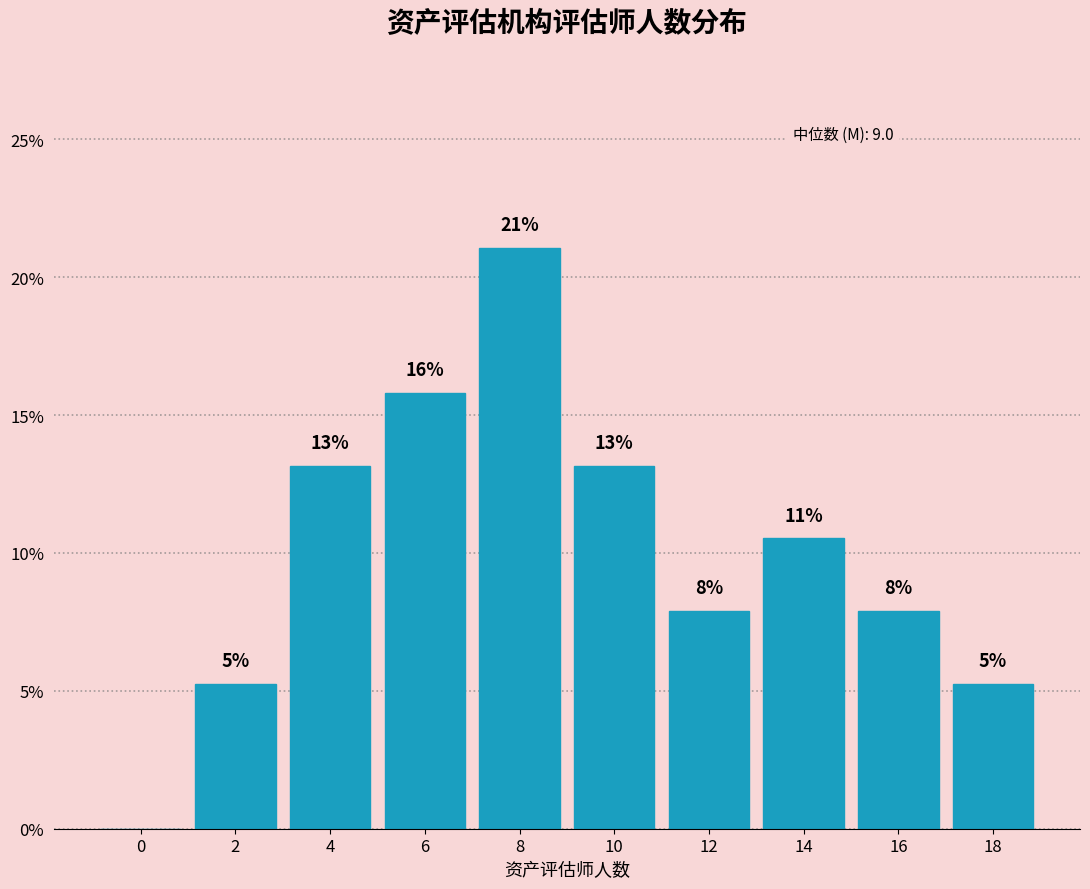

Are the bars horizontal?

No